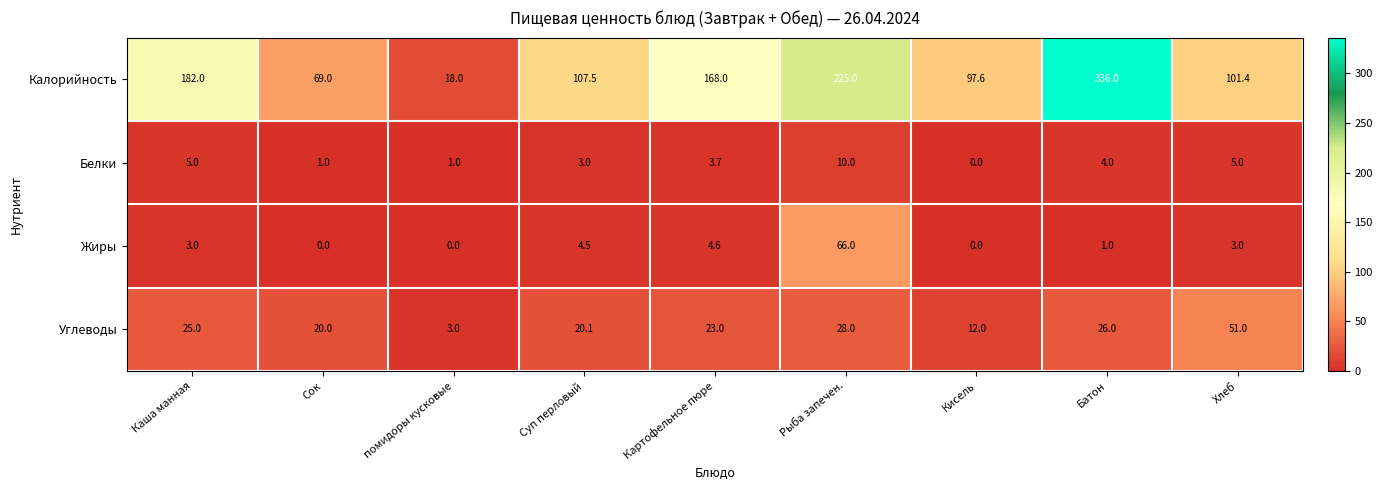

Which category has the lowest value in the Углеводы series?

помидоры кусковые